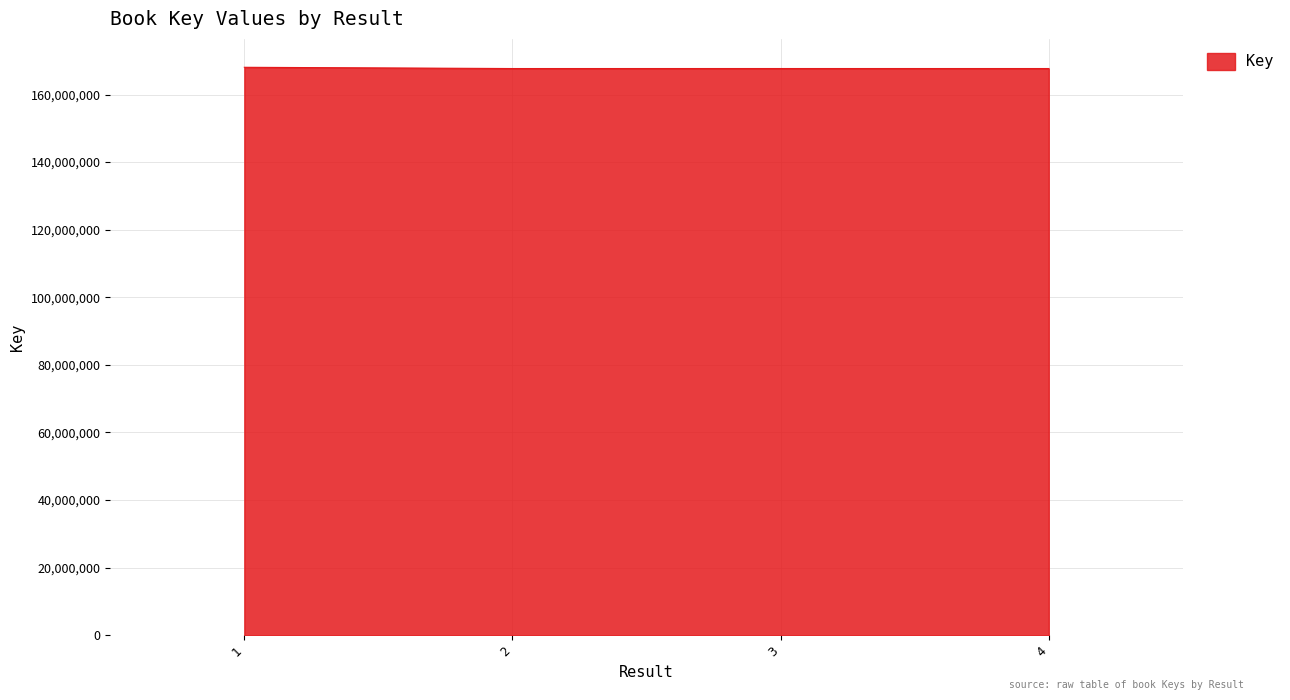

How many categories are shown in the chart?

4